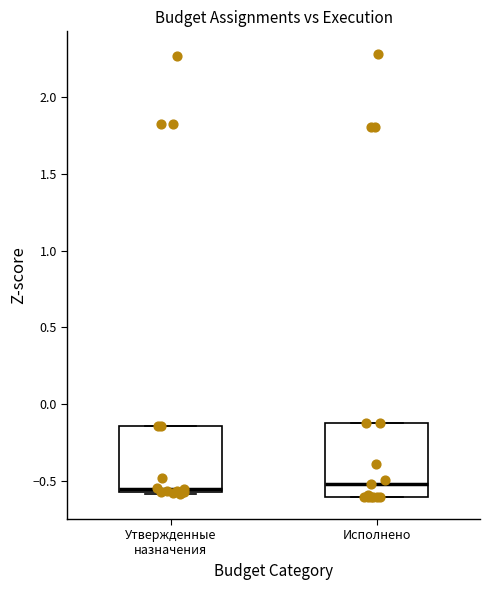

Where is the lower edge of the box for Утвержденные назначения on the y-axis? The values are not printed on the chart, so give them approximately, as read against the axis.

-0.60